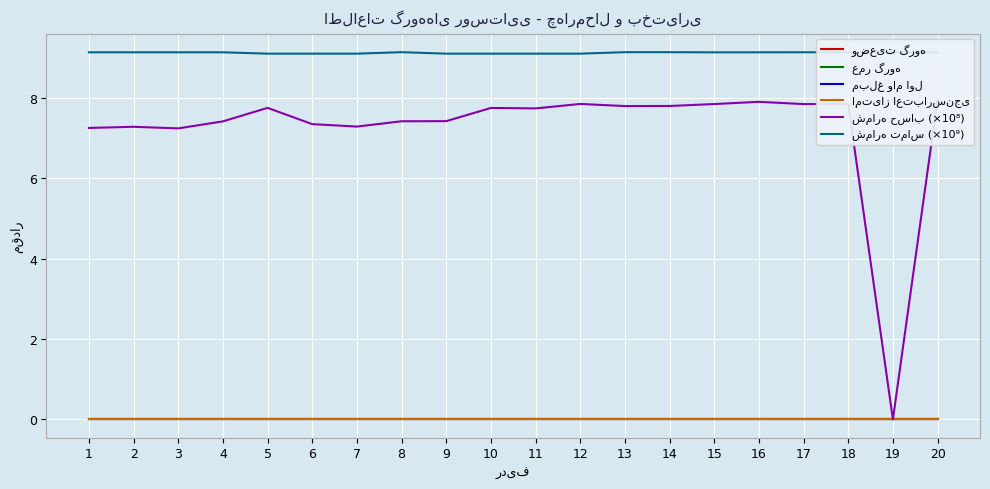

Reading right to left, transcribe all the data shown in this chart.

وضعیت گروه: 0.0	0.0	0.0	0.0	0.0	0.0	0.0	0.0	0.0	0.0	0.0	0.0	0.0	0.0	0.0	0.0	0.0	0.0	0.0	0.0
عمر گروه: 0.0	0.0	0.0	0.0	0.0	0.0	0.0	0.0	0.0	0.0	0.0	0.0	0.0	0.0	0.0	0.0	0.0	0.0	0.0	0.0
مبلغ وام اول: 0.0	0.0	0.0	0.0	0.0	0.0	0.0	0.0	0.0	0.0	0.0	0.0	0.0	0.0	0.0	0.0	0.0	0.0	0.0	0.0
امتیاز اعتبارسنجی: 0.0	0.0	0.0	0.0	0.0	0.0	0.0	0.0	0.0	0.0	0.0	0.0	0.0	0.0	0.0	0.0	0.0	0.0	0.0	0.0
شماره حساب (×10⁸): 8.0	0.0	7.8	7.8	7.9	7.8	7.8	7.8	7.9	7.7	7.8	7.4	7.4	7.3	7.3	7.8	7.4	7.2	7.3	7.3
شماره تماس (×10⁹): 9.1	9.1	9.1	9.1	9.1	9.1	9.1	9.1	9.1	9.1	9.1	9.1	9.1	9.1	9.1	9.1	9.1	9.1	9.1	9.1